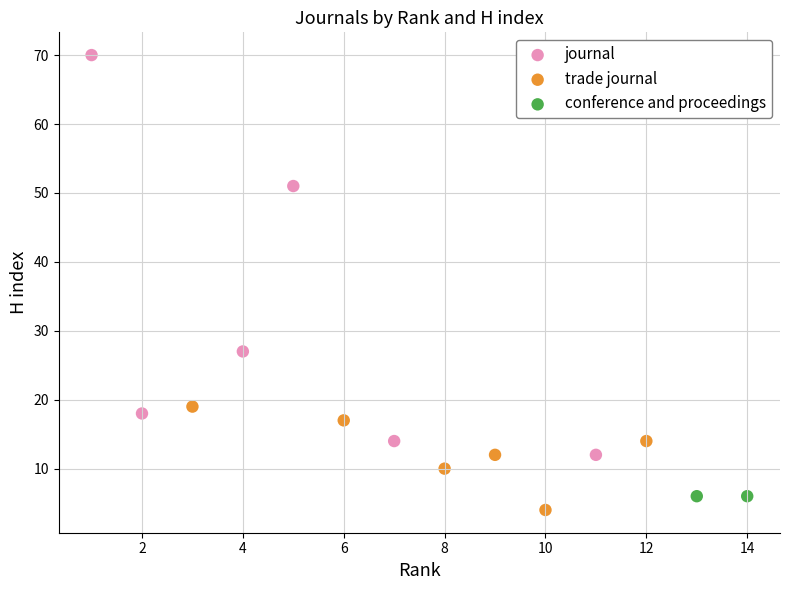

Which series reaches the minimum Y coordinate?

trade journal